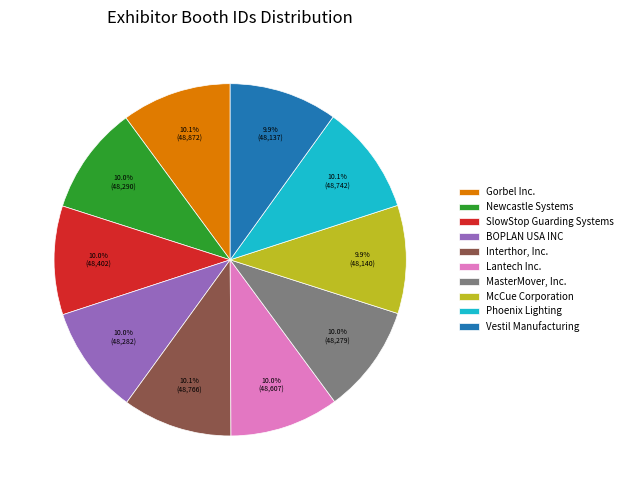

What is the total percentage of McCue Corporation and Phoenix Lighting?

20.0%